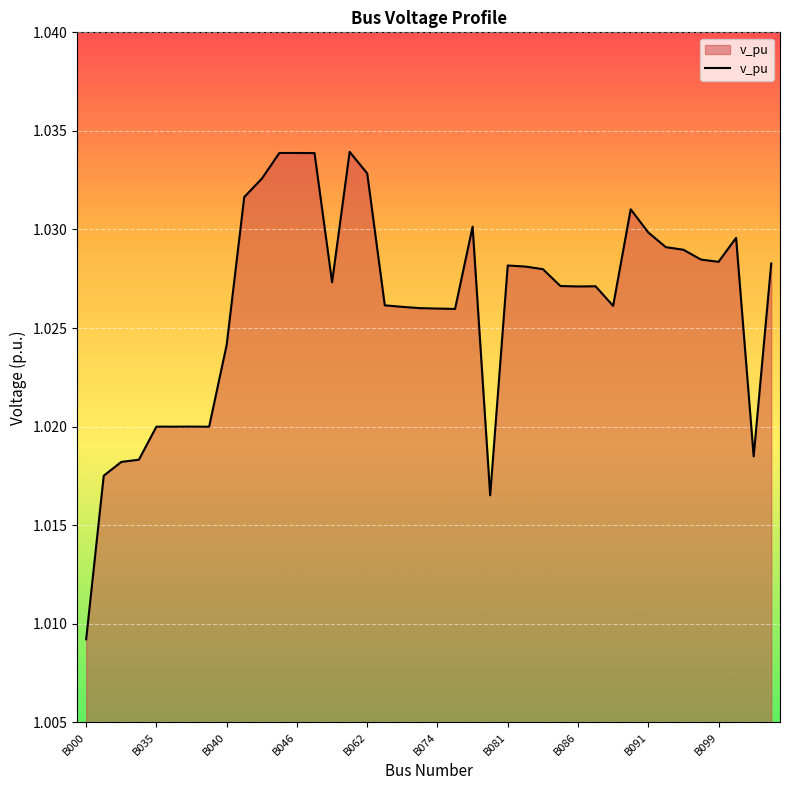

Reading left to right, what are all the values shown in this chart?

1.0	1.0	1.0	1.0	1.0	1.0	1.0	1.0	1.0	1.0	1.0	1.0	1.0	1.0	1.0	1.0	1.0	1.0	1.0	1.0	1.0	1.0	1.0	1.0	1.0	1.0	1.0	1.0	1.0	1.0	1.0	1.0	1.0	1.0	1.0	1.0	1.0	1.0	1.0	1.0